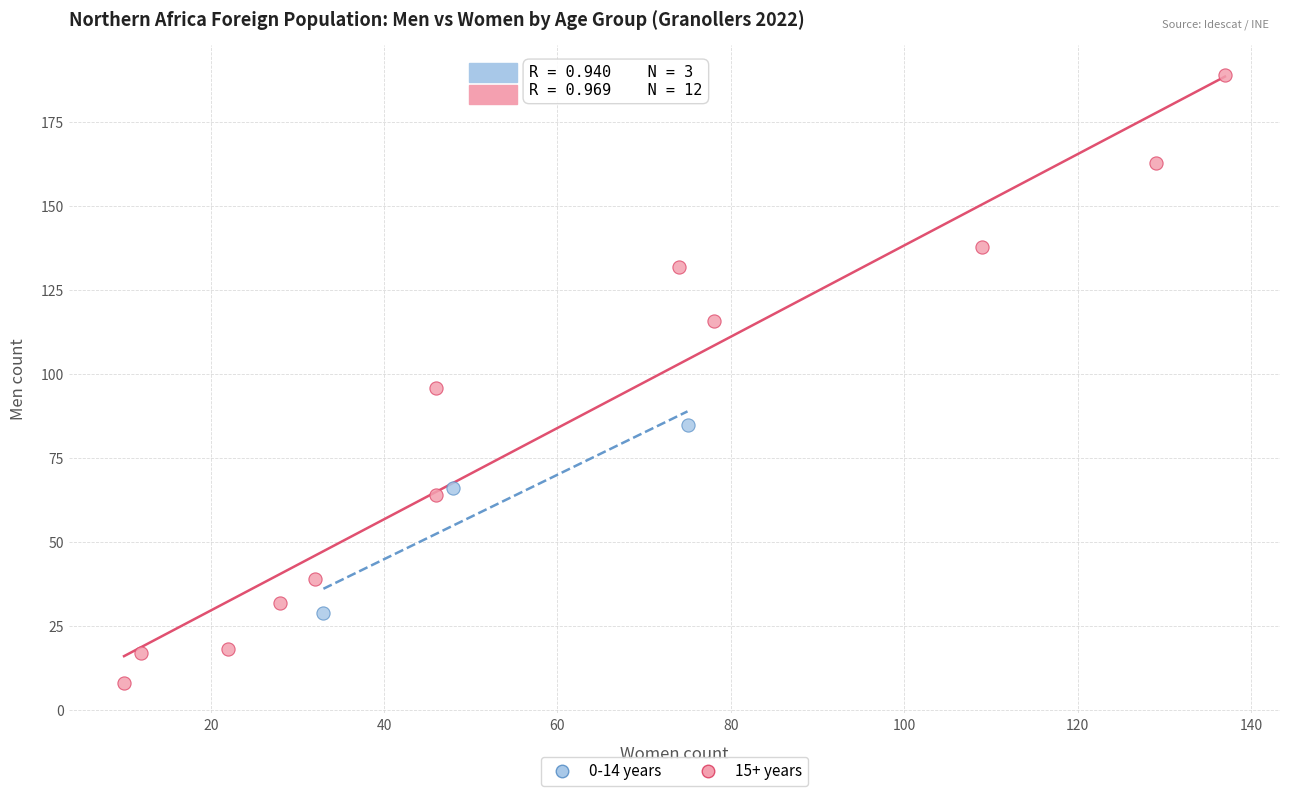

Which series contains the lowest Y value?

15+ years